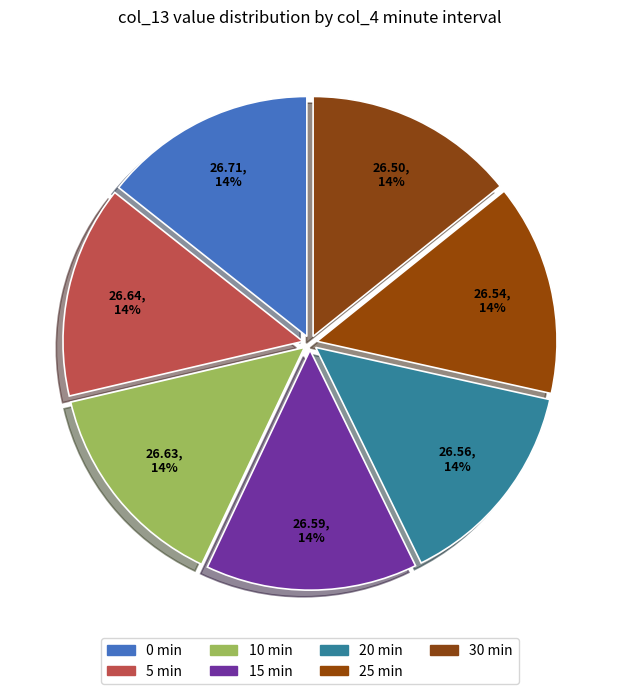

What is the change in value from 0 to 30?

-0.2